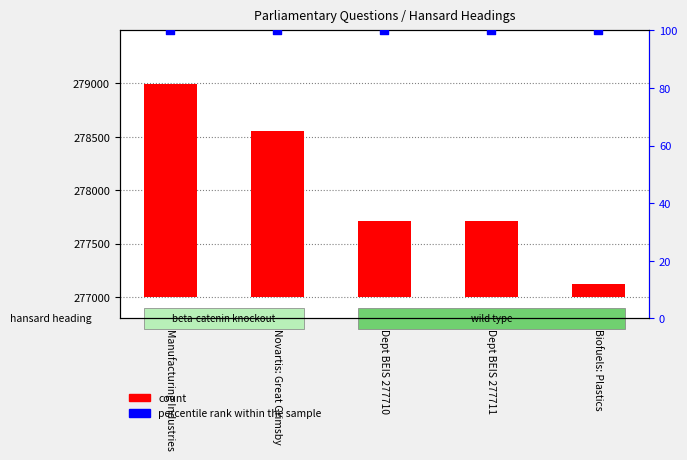

Which series reaches the minimum Y coordinate?

percentile rank within the sample